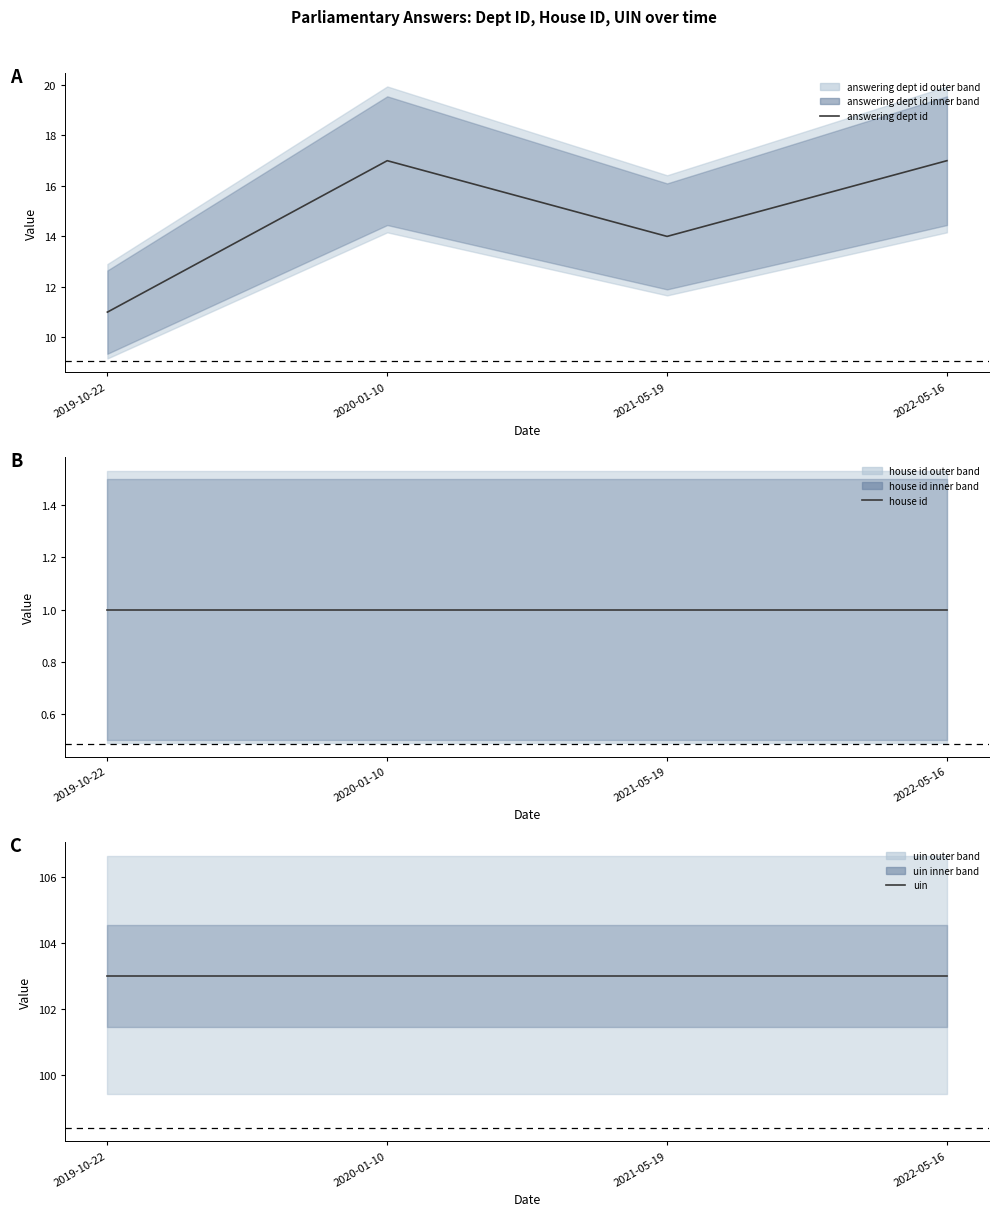

What is the value of the house id point at the 2nd from the left?

1